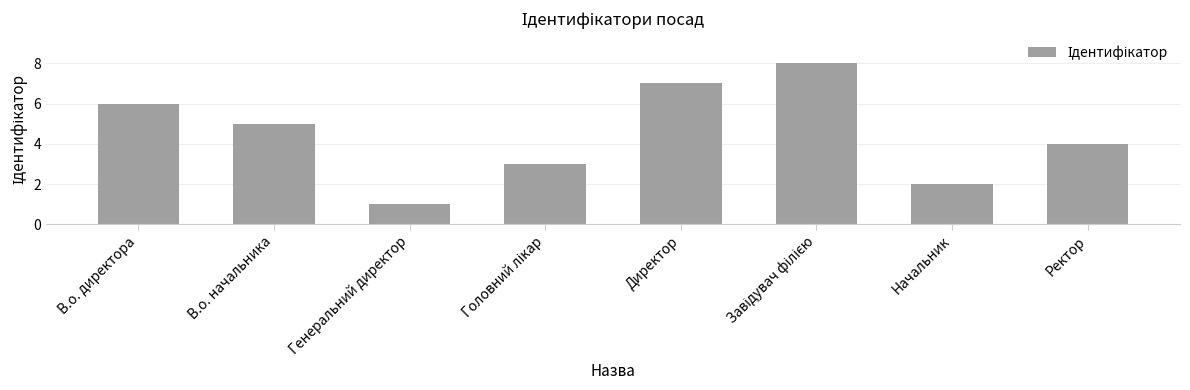

True or false: the data shows 6 at В.о. директора.

True